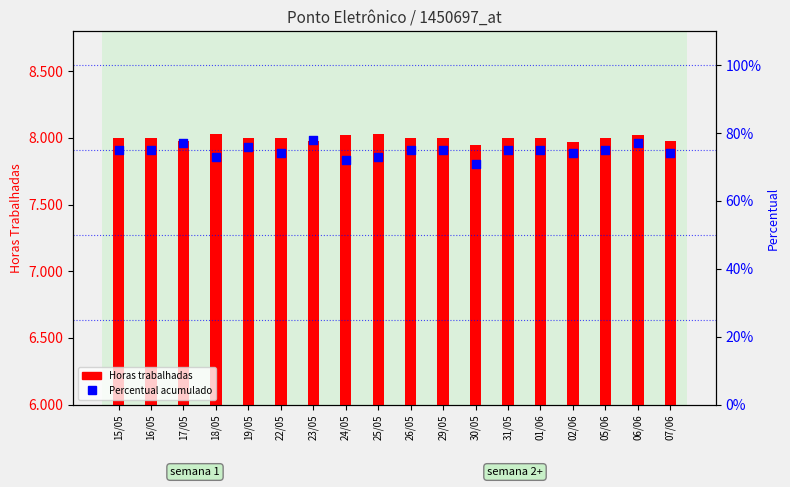

At which category is the sum across all series the highest?

23/05